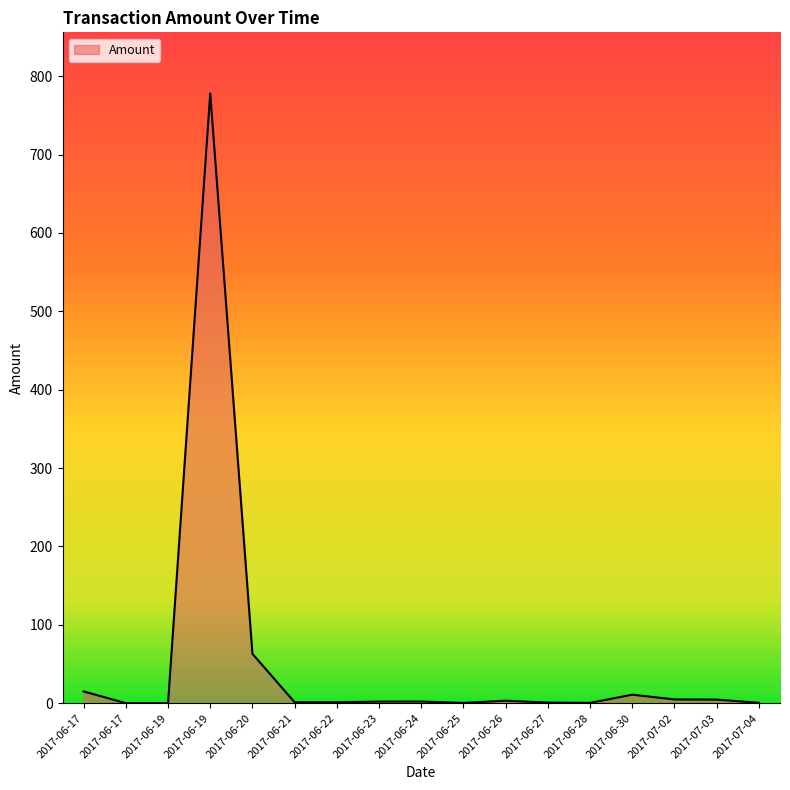

What is the ratio of the value at 2017-06-23 to the value at 2017-06-30?

0.2